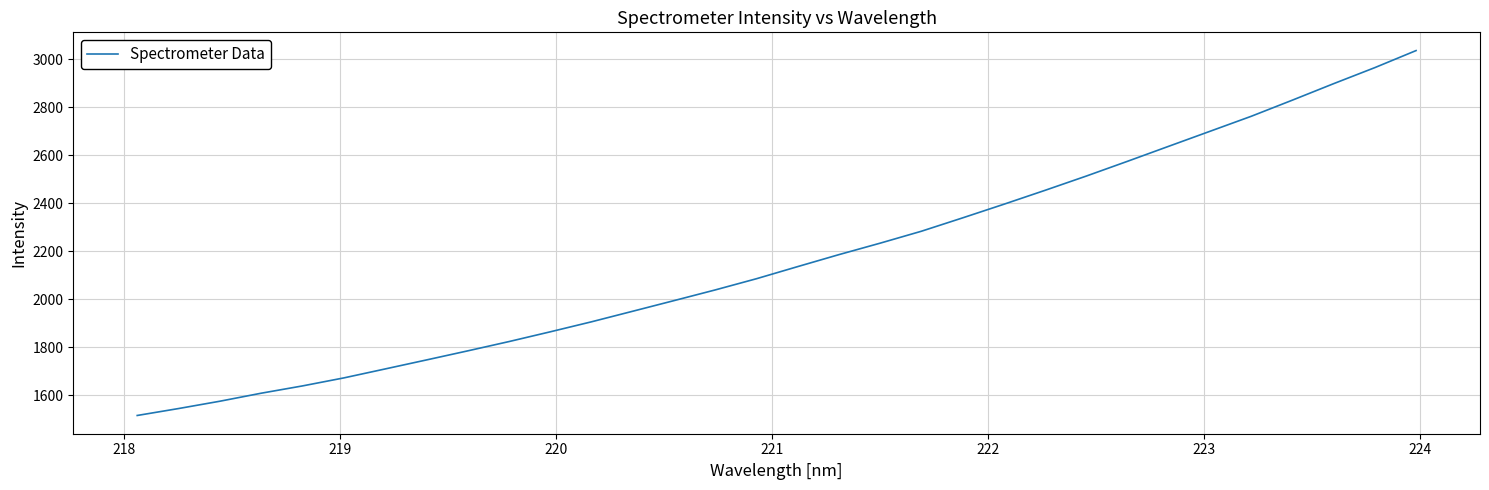

What is the smallest value displayed?

1514.8